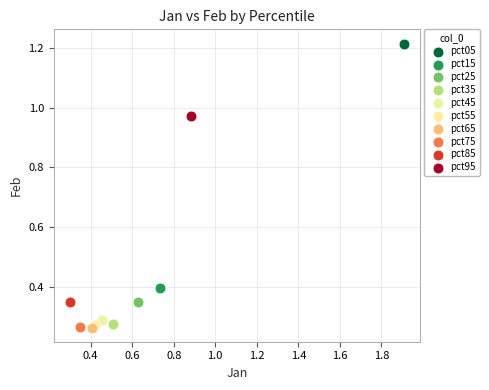

What are all the series names shown in the legend?

pct05, pct15, pct25, pct35, pct45, pct55, pct65, pct75, pct85, pct95